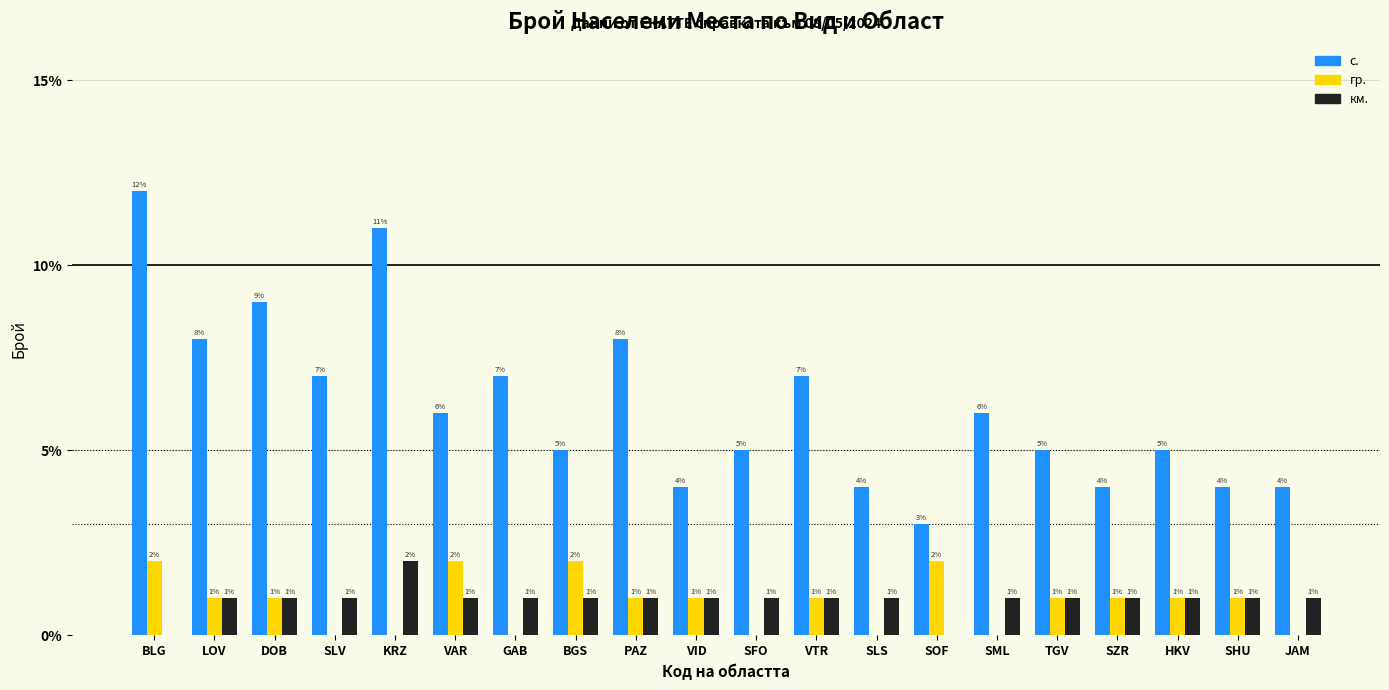

What is the greatest value displayed?

12